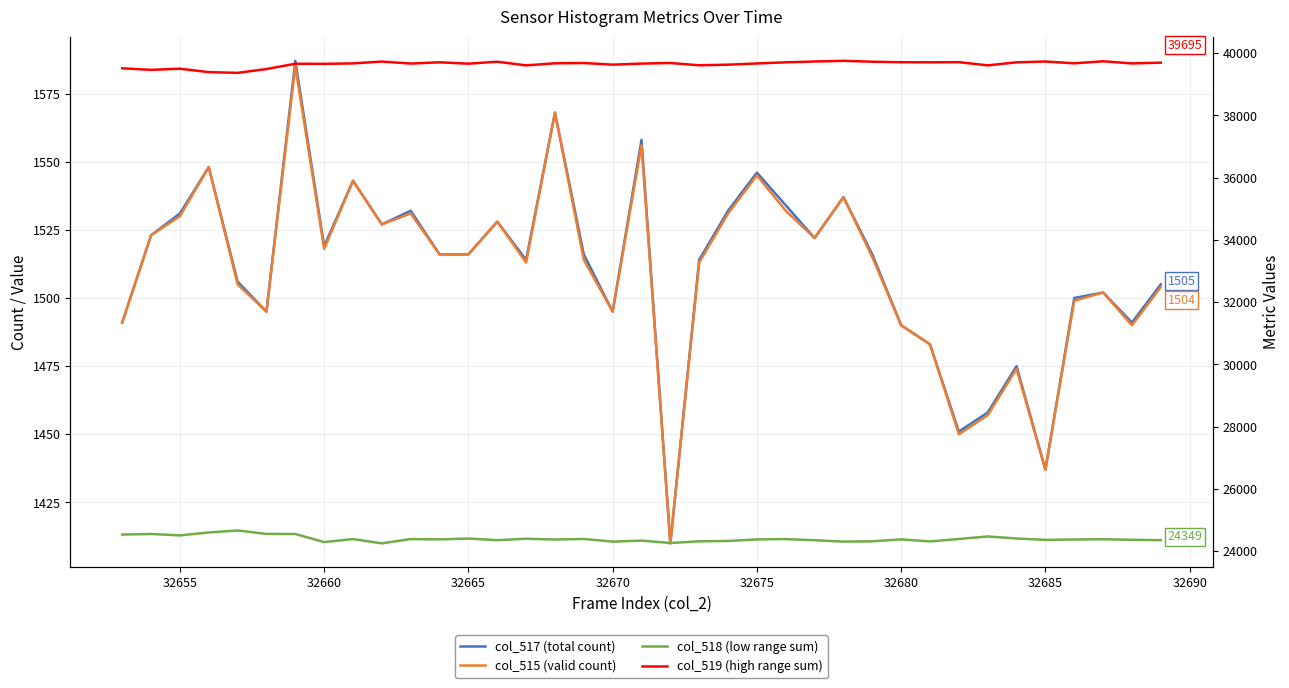

Is this an area chart (filled region under the line)?

No